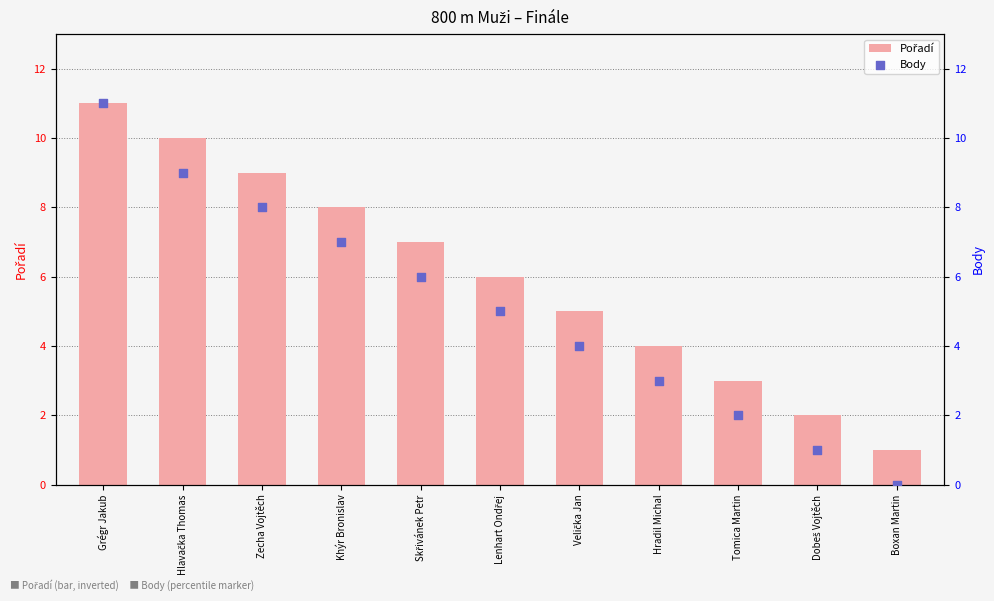

Which series has the widest spread of Y values?

Body